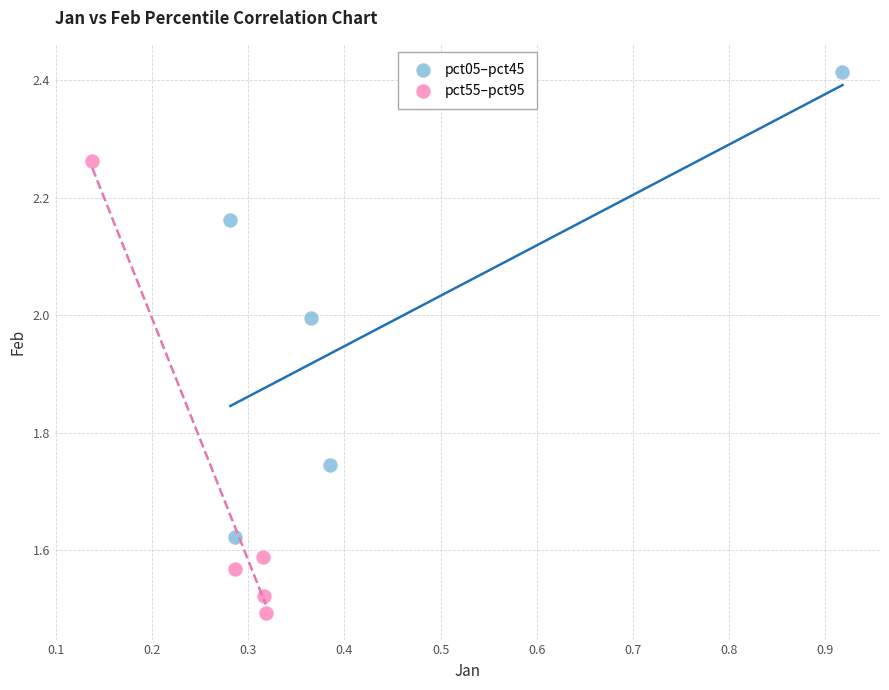

Which series reaches the minimum Y coordinate?

pct55–pct95